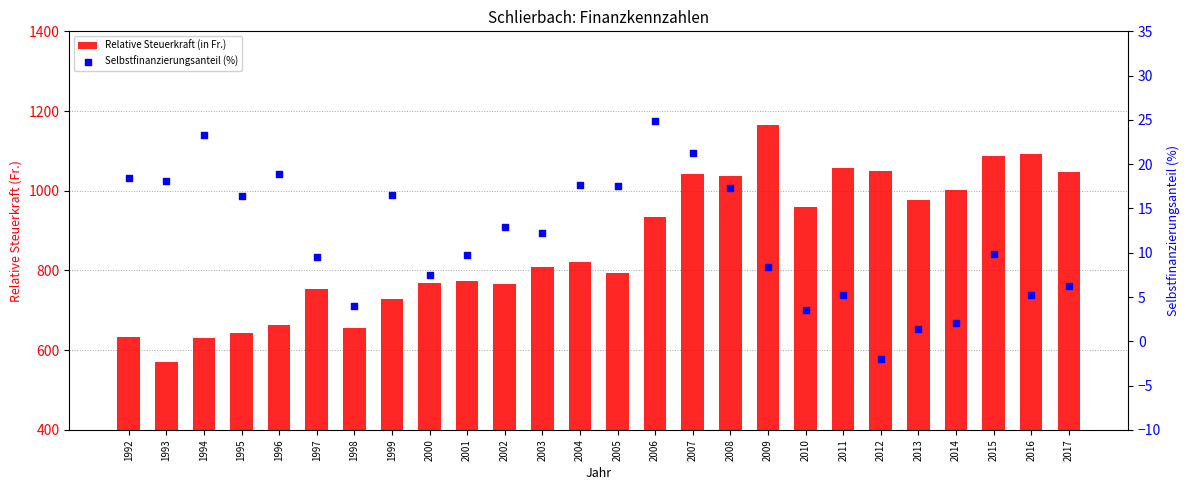

At which category is the sum across all series the highest?

2009